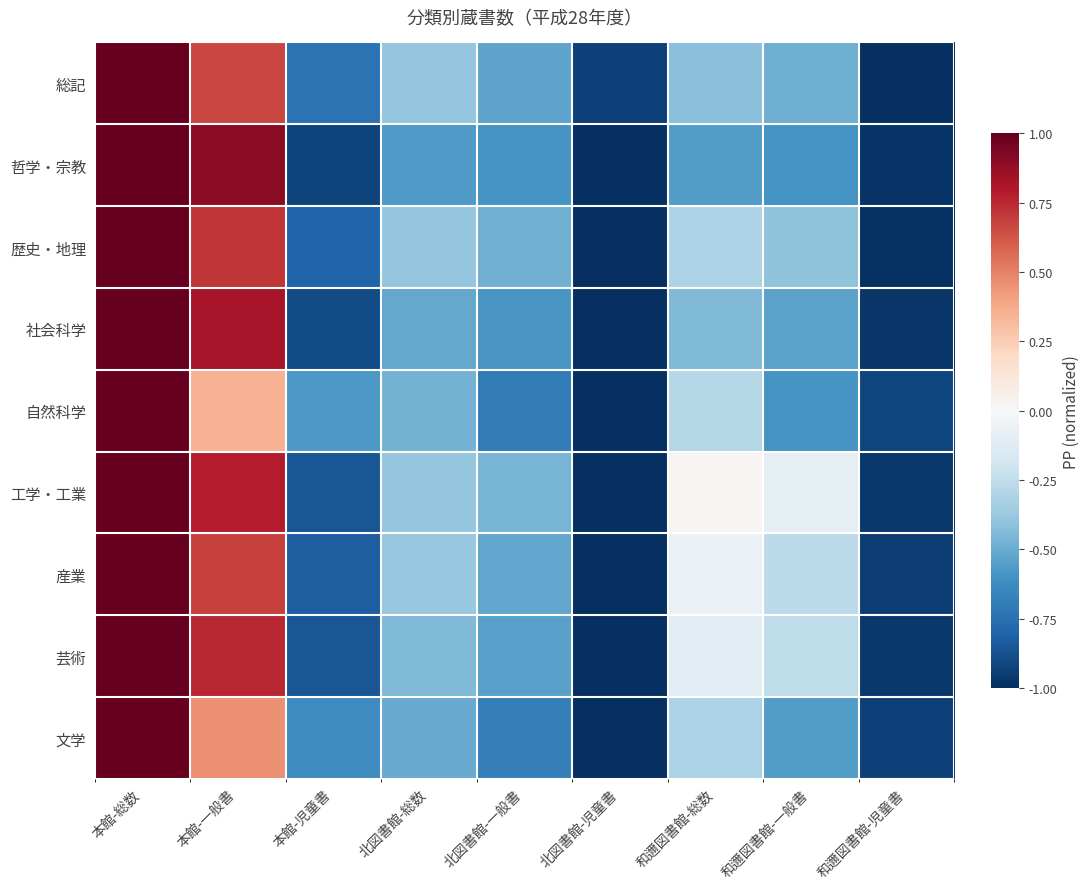

At how many categories does at least one series exceed 0?

3